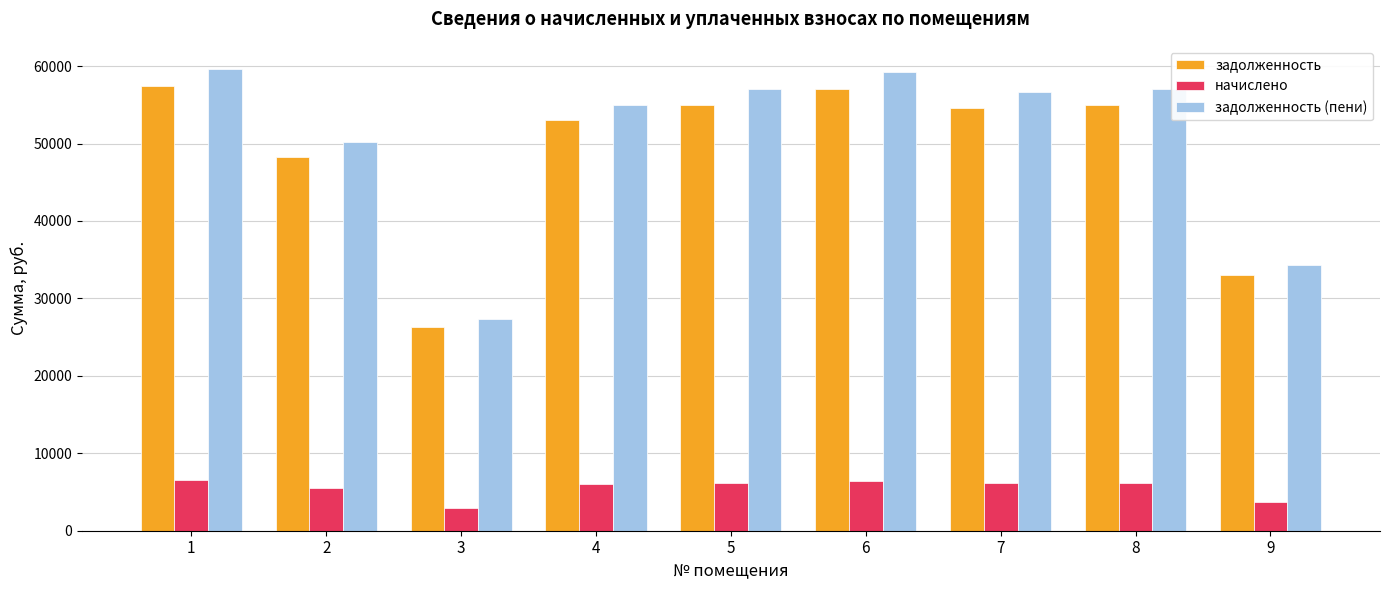

Which series has the largest total across all categories?

задолженность (пени)